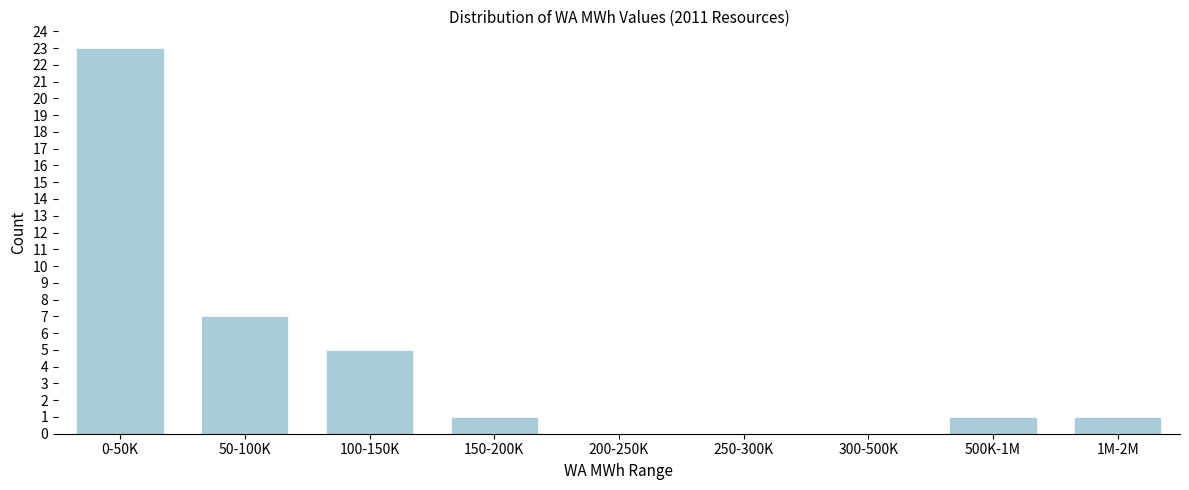

Reading left to right, extract all data points from this chart.

0-50K=23	50-100K=7	100-150K=5	150-200K=1	200-250K=0	250-300K=0	300-500K=0	500K-1M=1	1M-2M=1